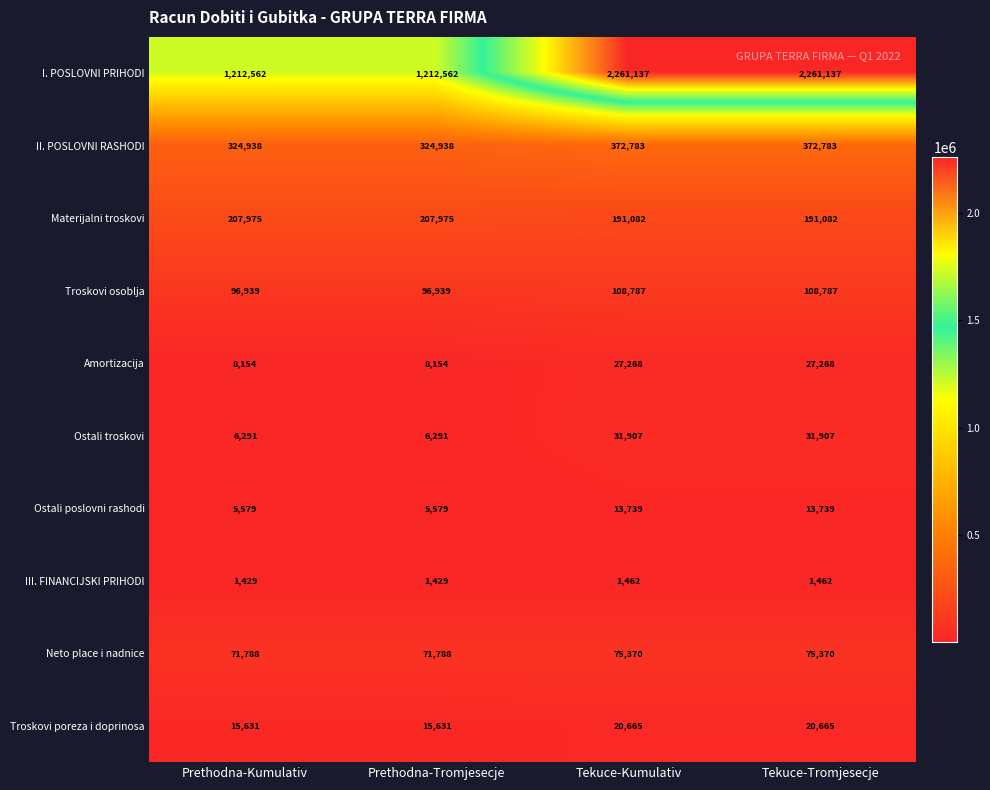

List the series in order of their peak value, lowest first.

III. FINANCIJSKI PRIHODI, Ostali poslovni rashodi, Troskovi poreza i doprinosa, Amortizacija, Ostali troskovi, Neto place i nadnice, Troskovi osoblja, Materijalni troskovi, II. POSLOVNI RASHODI, I. POSLOVNI PRIHODI